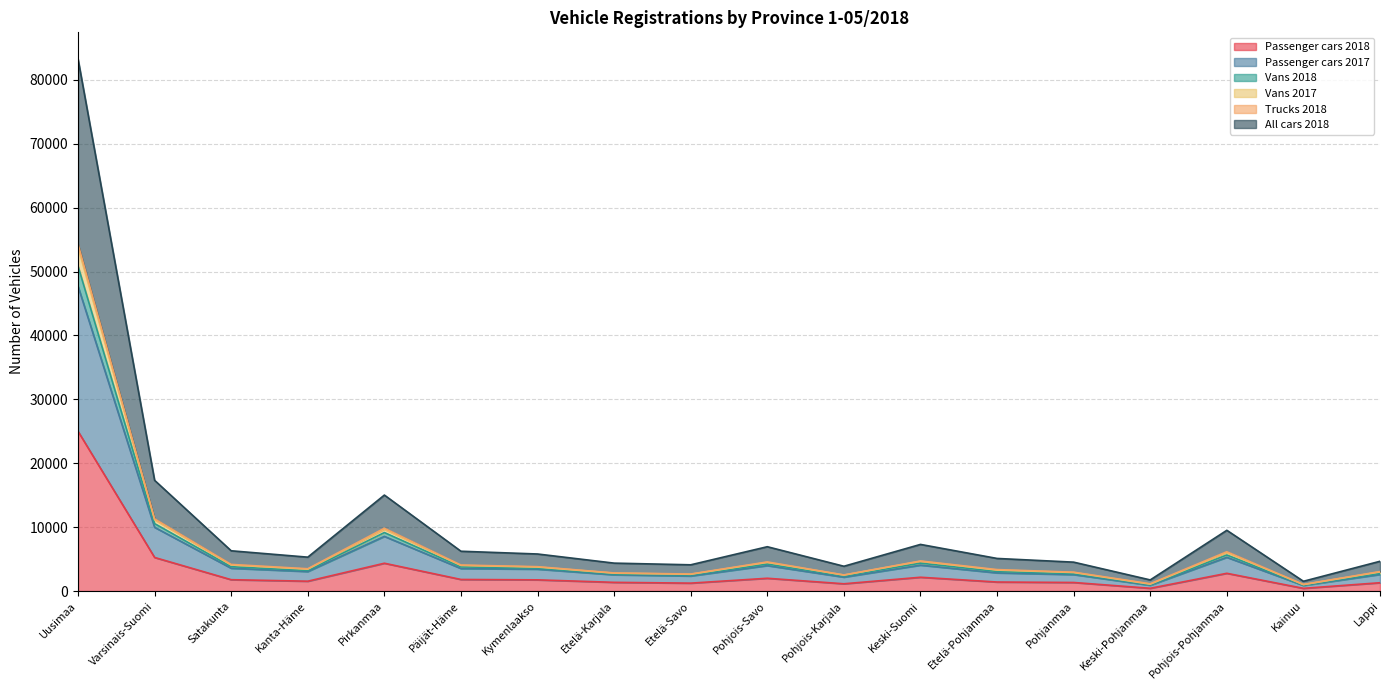

Does the chart have visible grid lines?

Yes